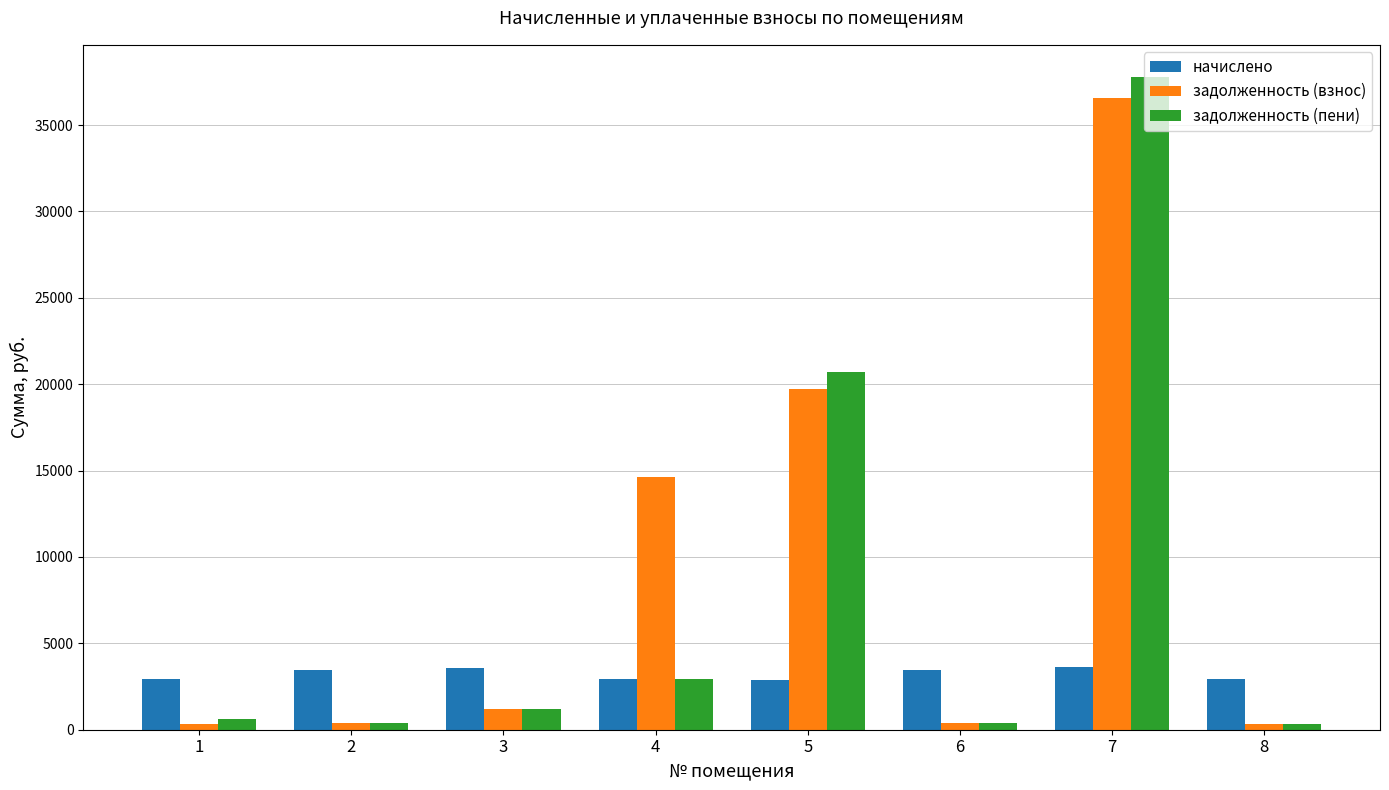

What is the maximum value shown in the chart?

37754.5